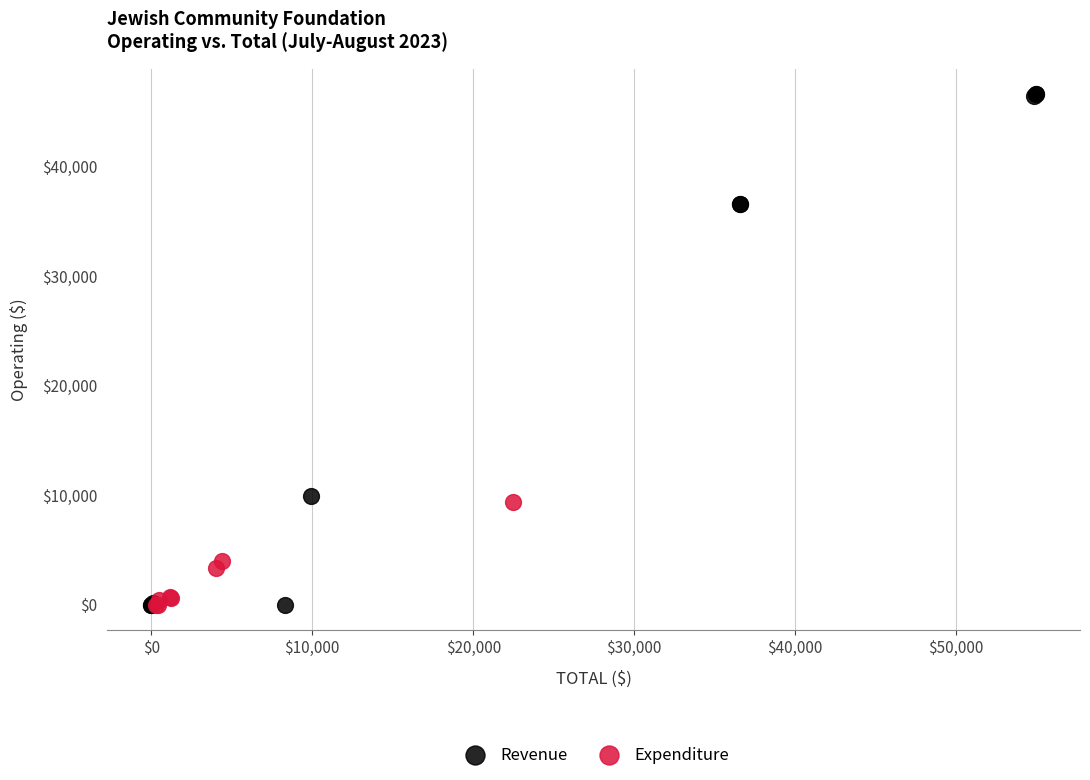

Which series reaches the maximum Y coordinate?

Revenue